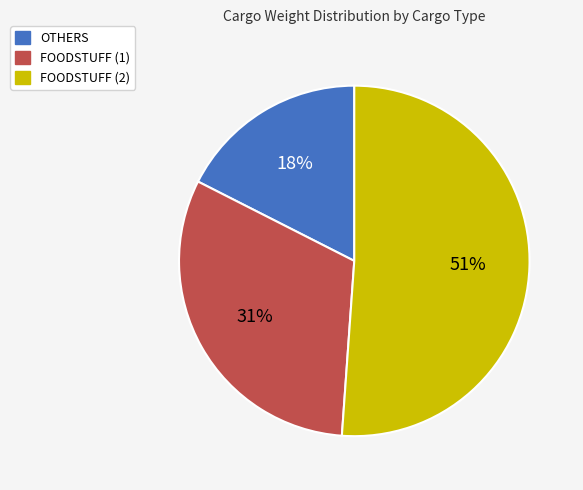

What is the majority slice?

FOODSTUFF (2)